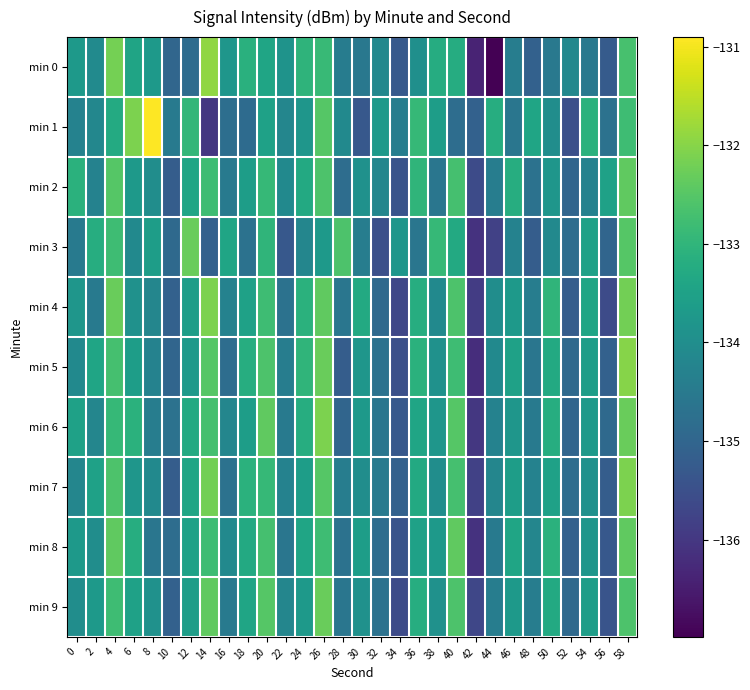

List the series in order of their peak value, lowest first.

min 2, min 8, min 3, min 9, min 4, min 6, min 7, min 5, min 0, min 1